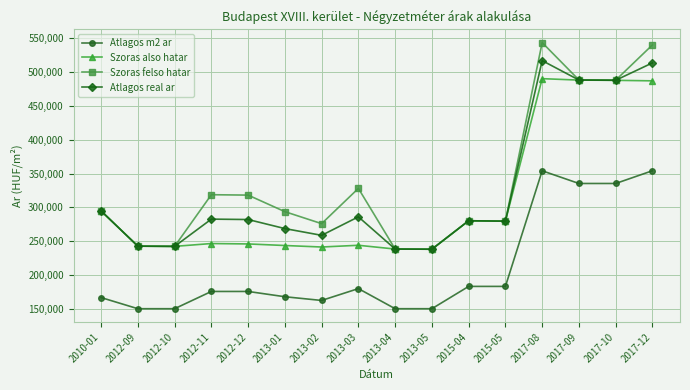

True or false: Atlagos real ar has more than 2 interior local peaks.

True